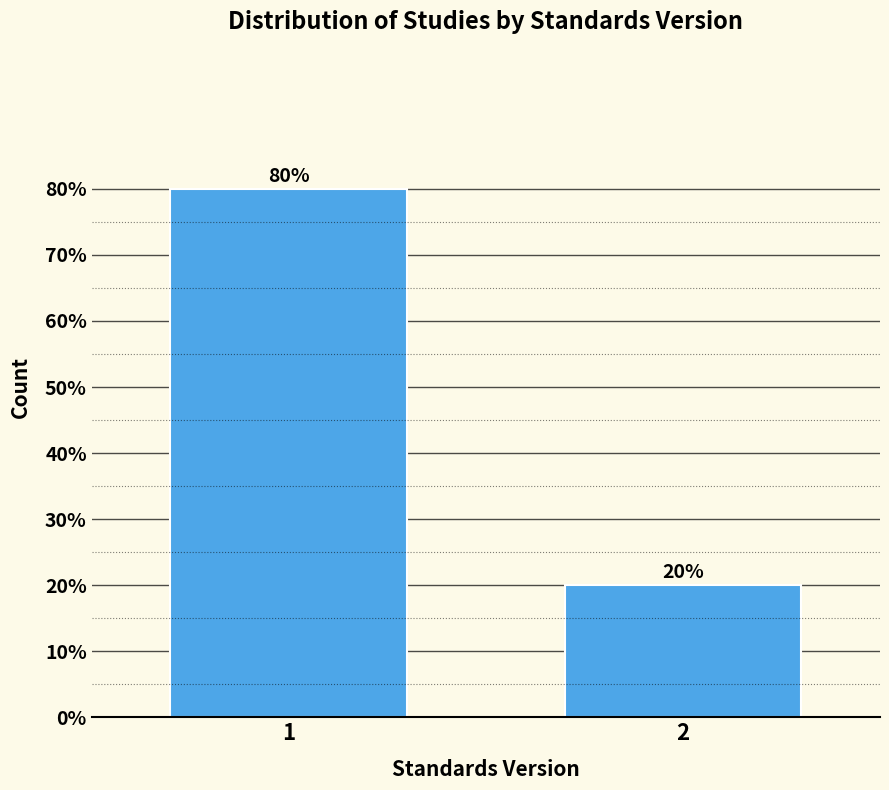

Reading left to right, what are all the values shown in this chart?

80	20